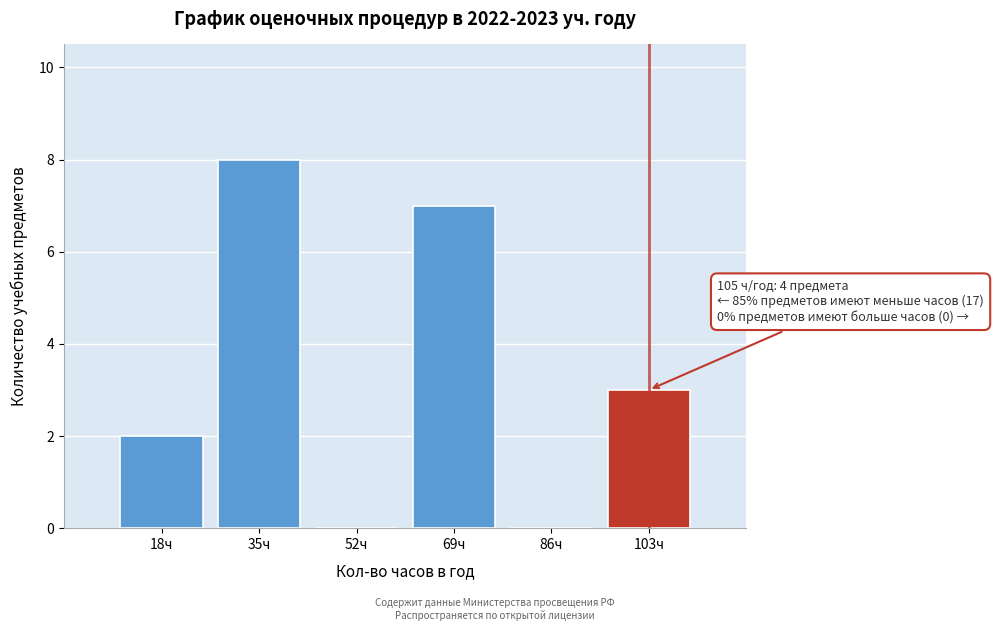

Reading right to left, transcribe all the data shown in this chart.

103ч=3	86ч=0	69ч=7	52ч=0	35ч=8	18ч=2